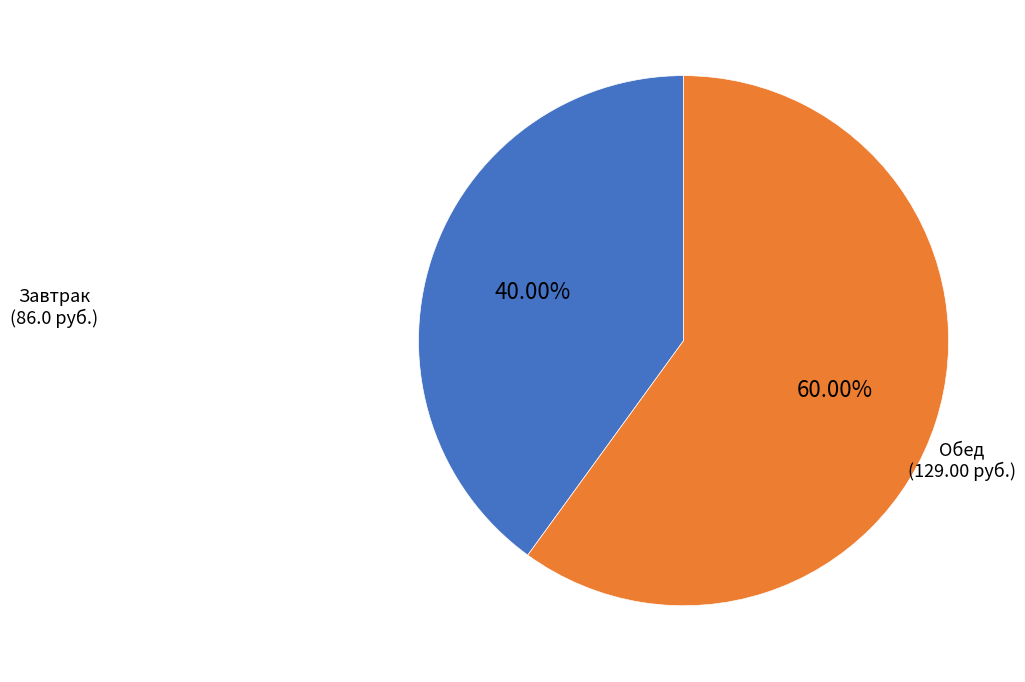

How many segments does this pie chart have?

2